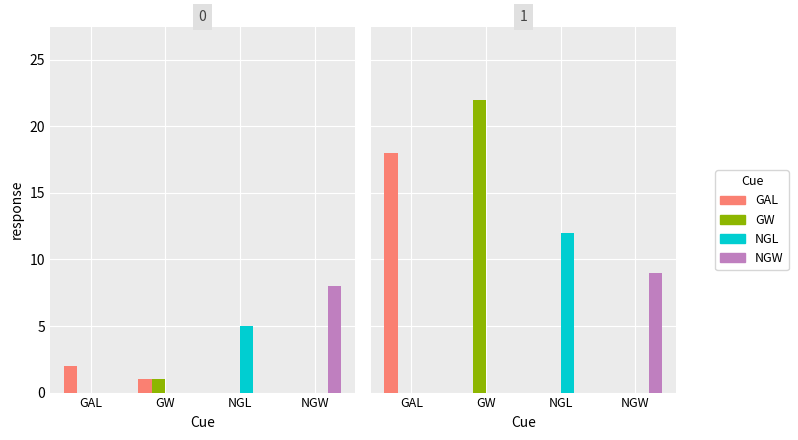

At which category is the sum across all series the highest?

GW